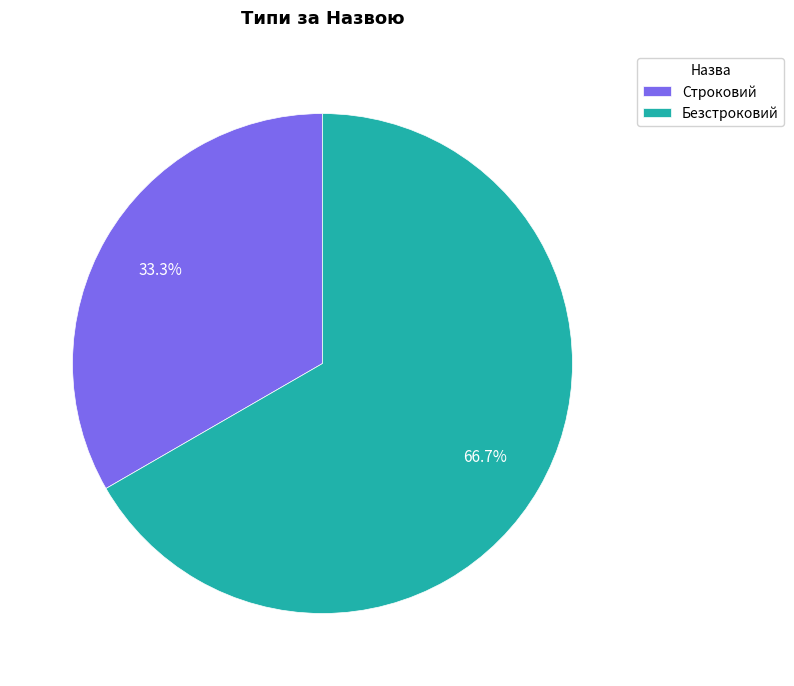

The Строковий slice represents 33% of the pie. True or false?

True